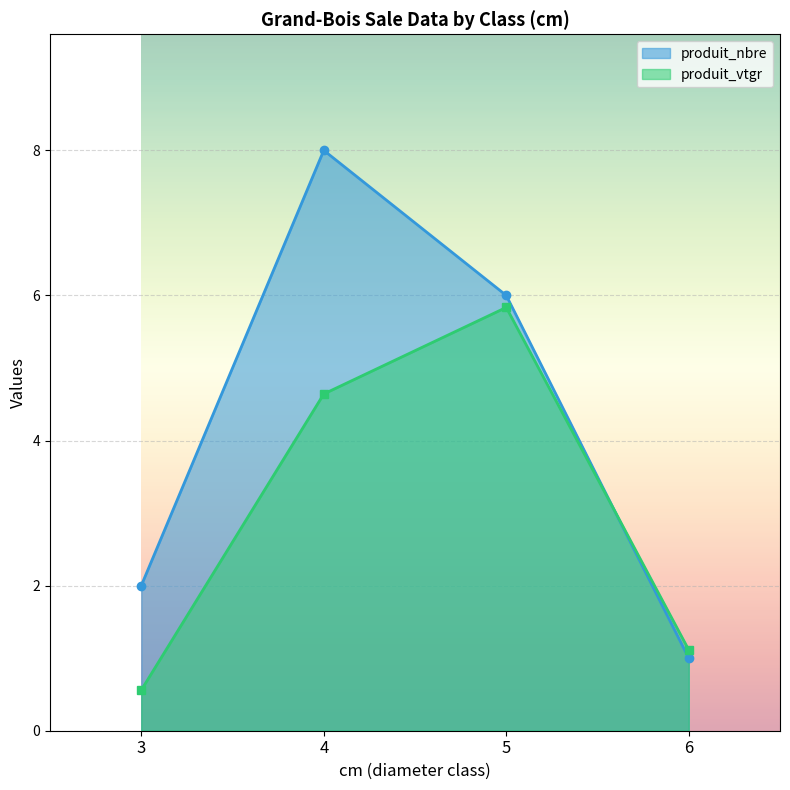

Is it true that produit_vtgr equals 6.7 at 4?

False